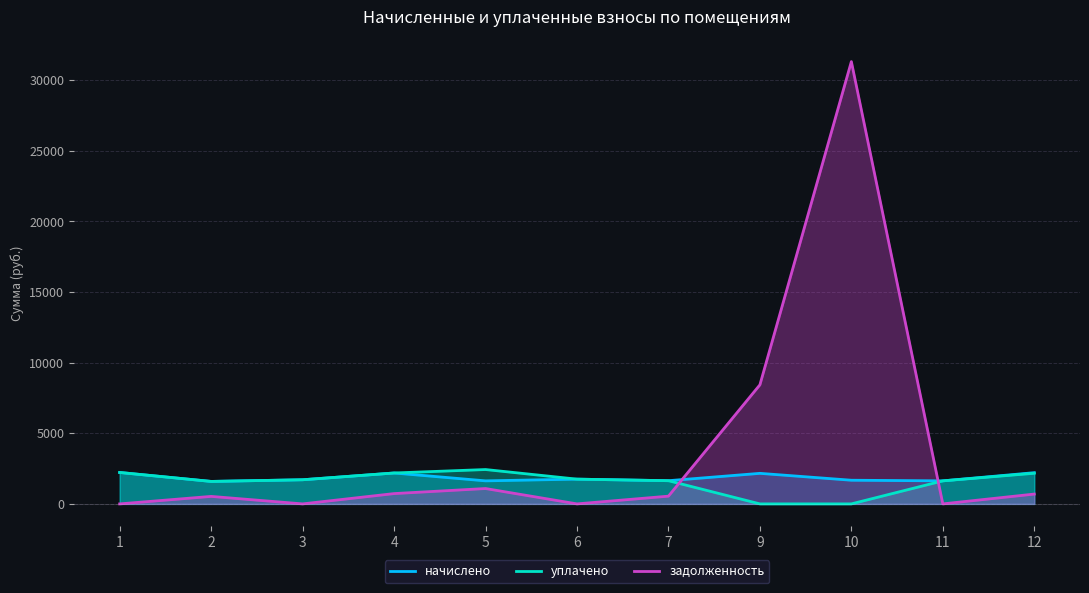

Count the number of categories in the chart.

11